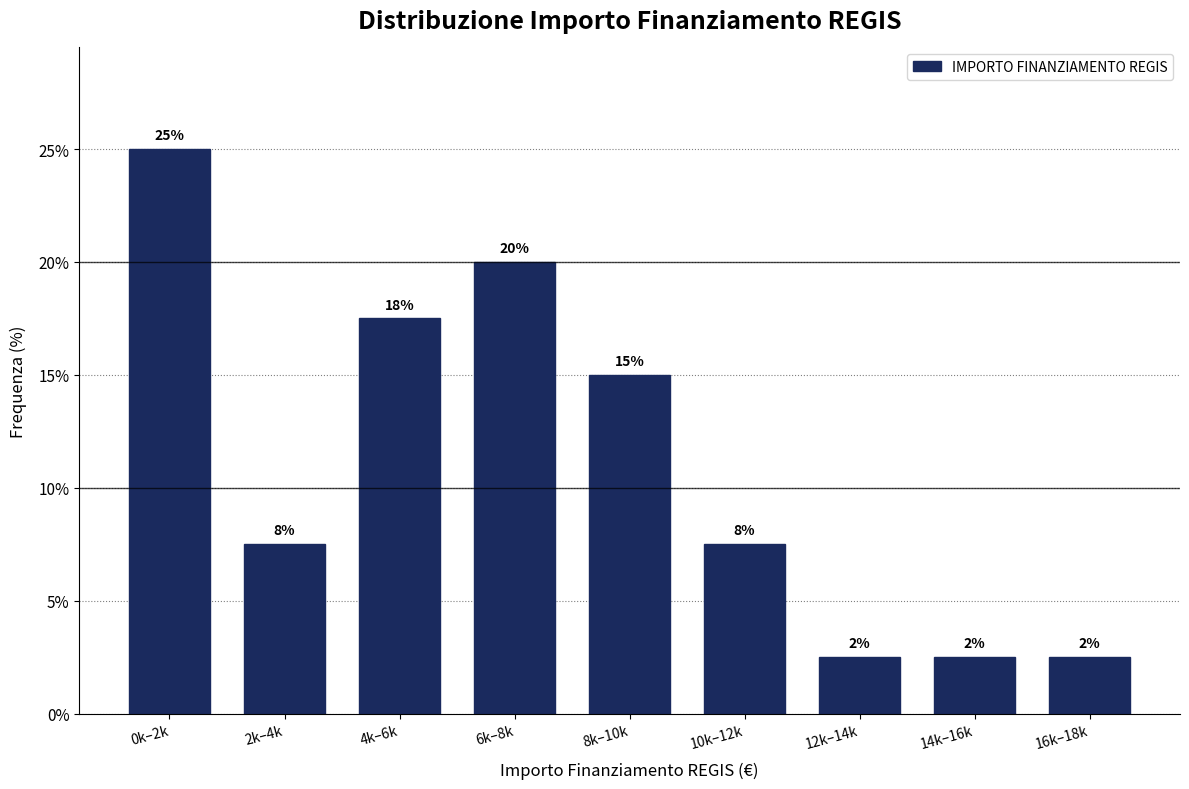

How many bars are there in total?

9